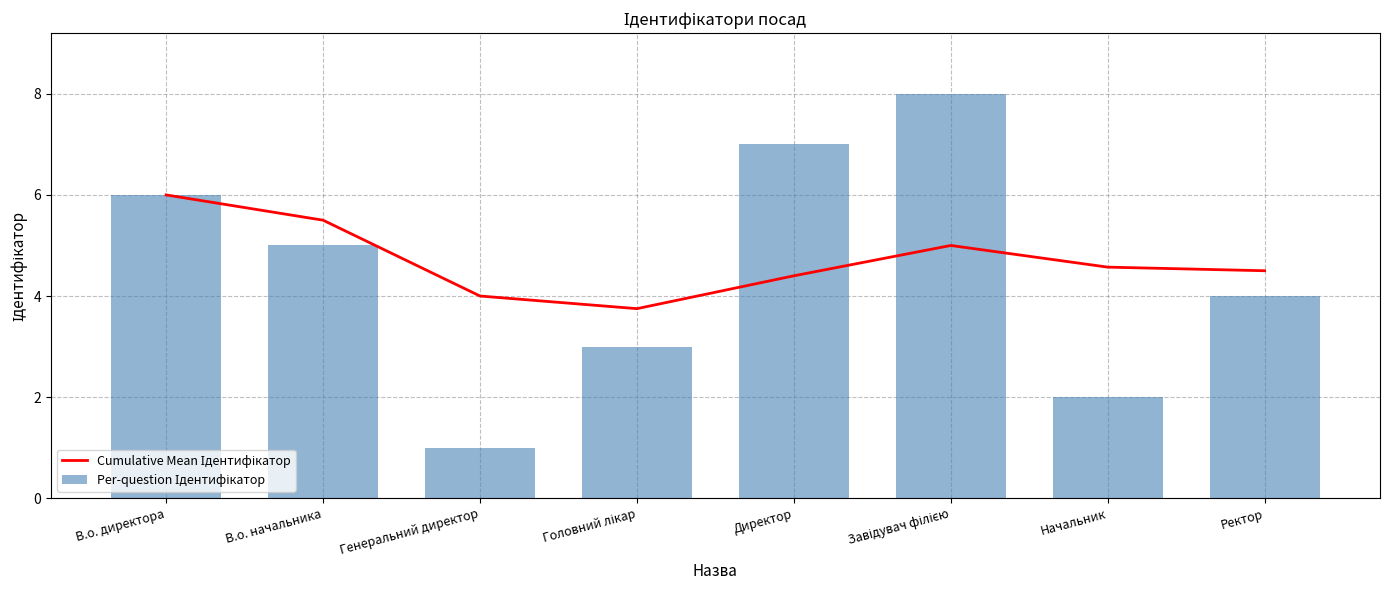

What are all the series names shown in the legend?

Cumulative Mean Ідентифікатор, Per-question Ідентифікатор